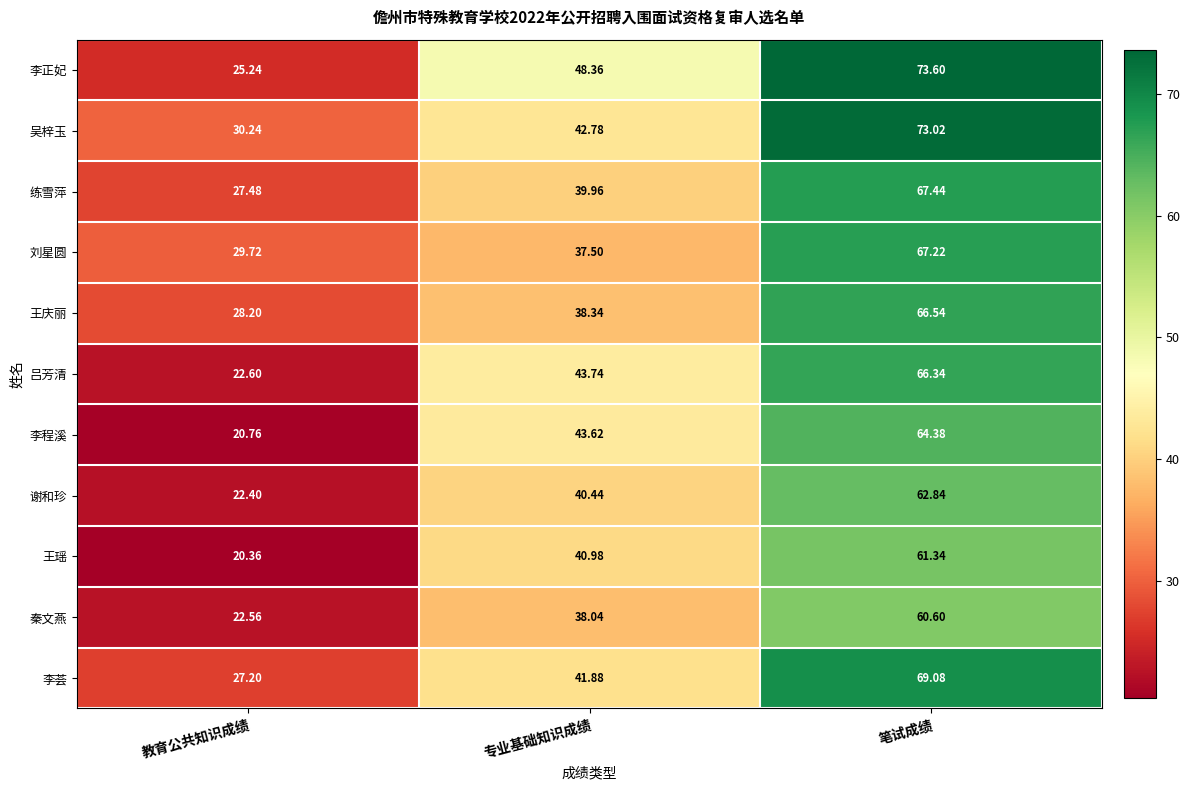

Which series has the largest total across all categories?

李正妃